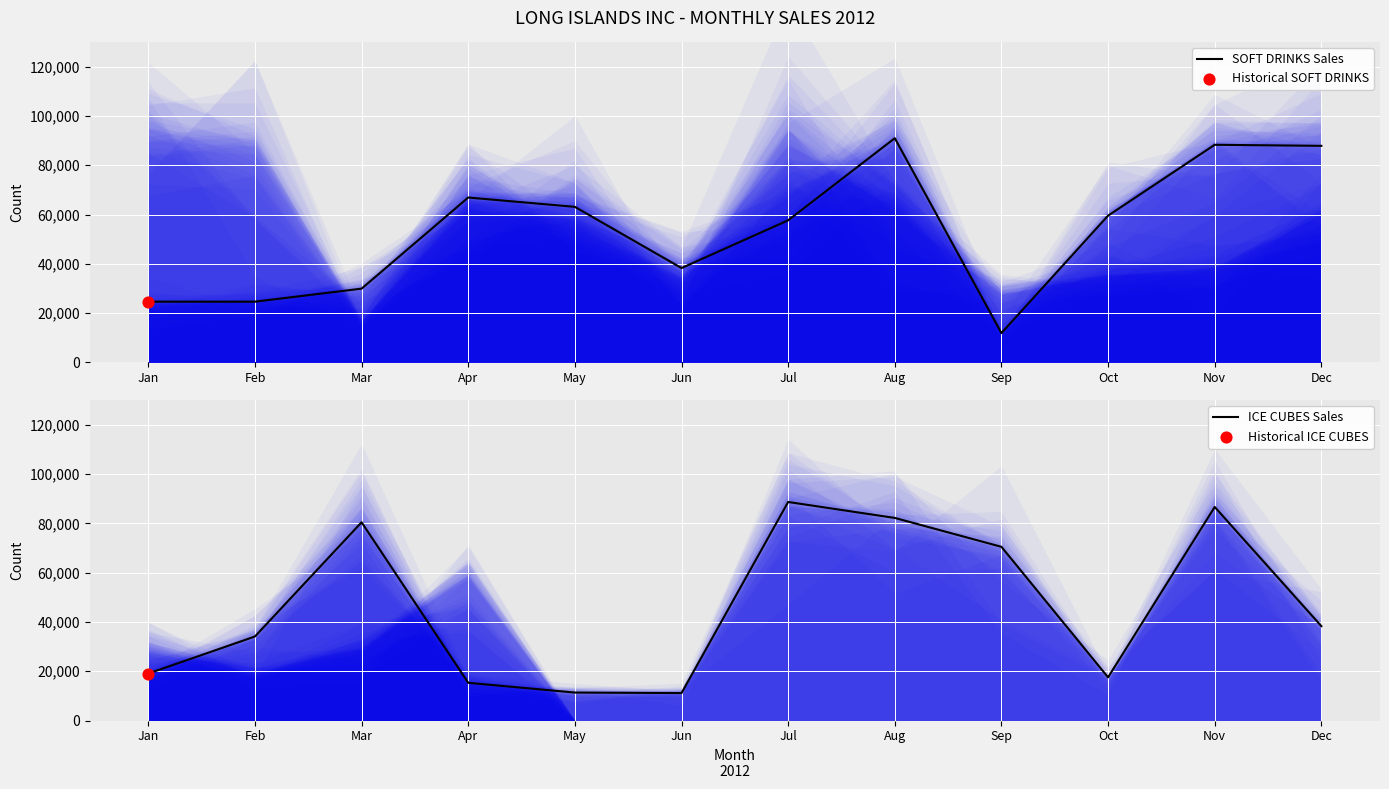

Which series has the largest total across all categories?

SOFT DRINKS Sales